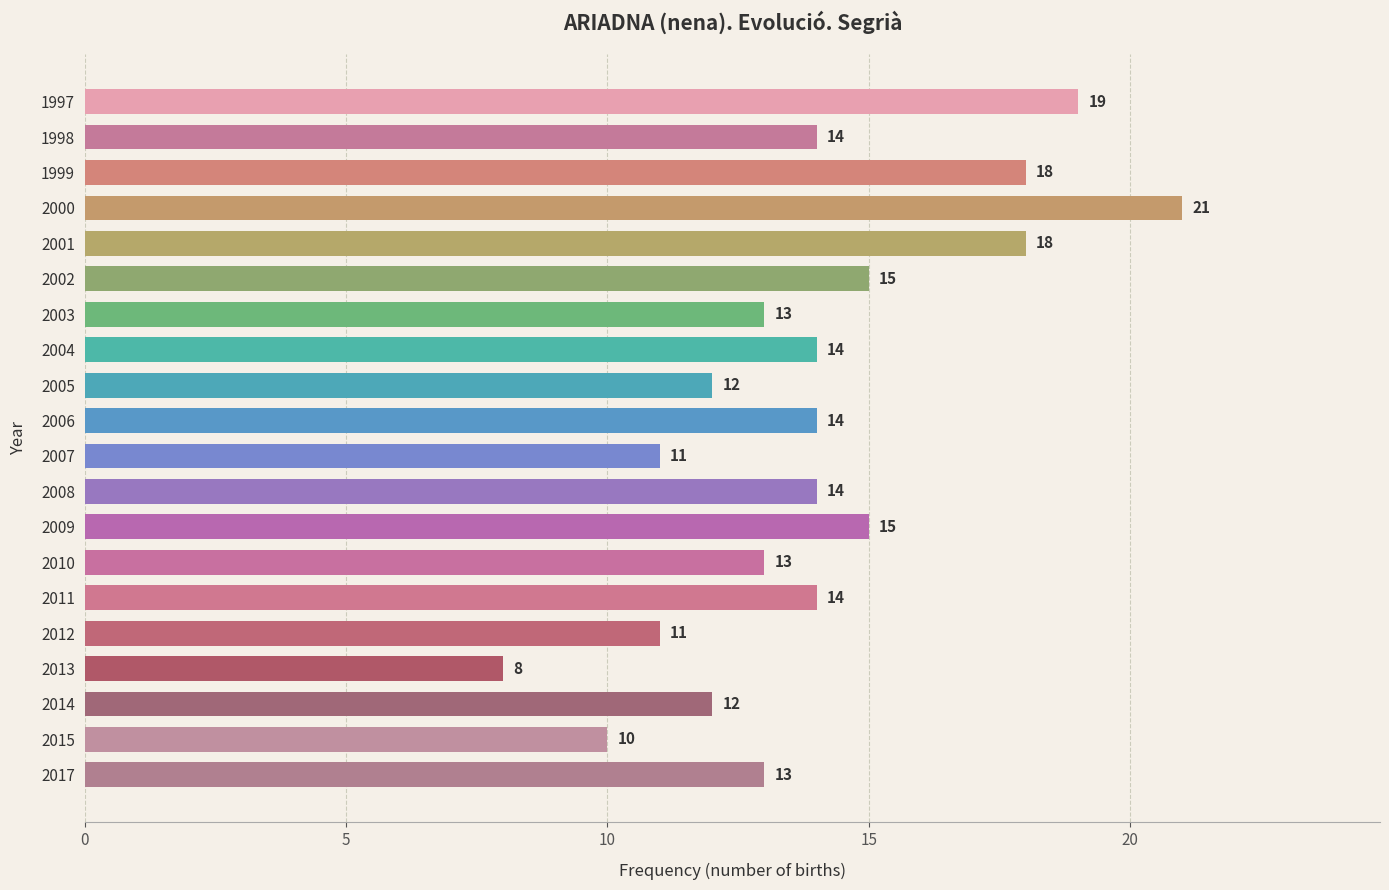

What is the approximate value at 2015, to the nearest 10?

10